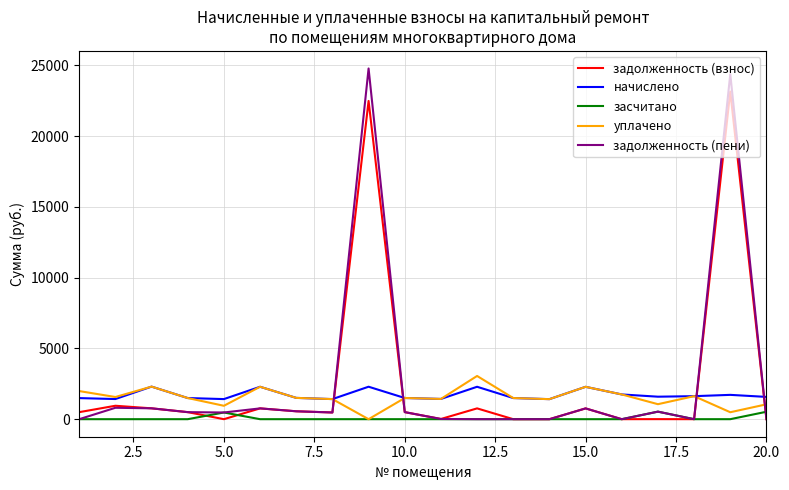

What is the maximum value shown in the chart?

24774.4